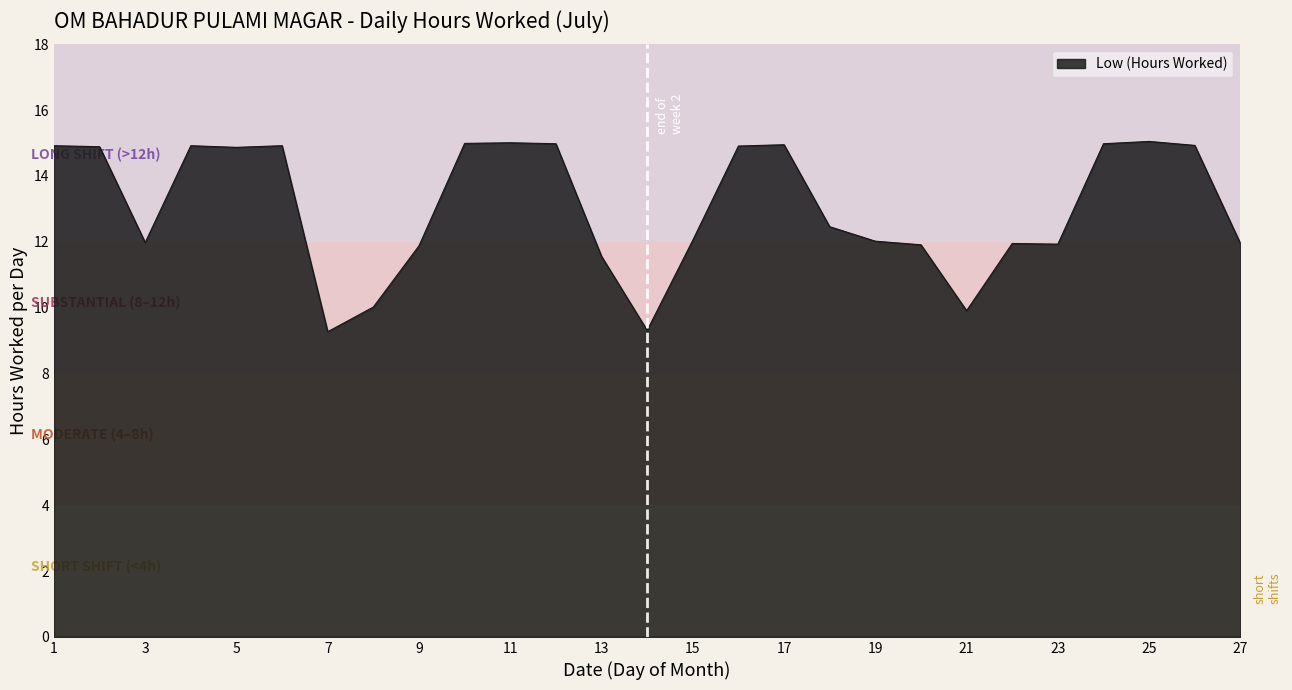

What is the smallest value displayed?

9.3